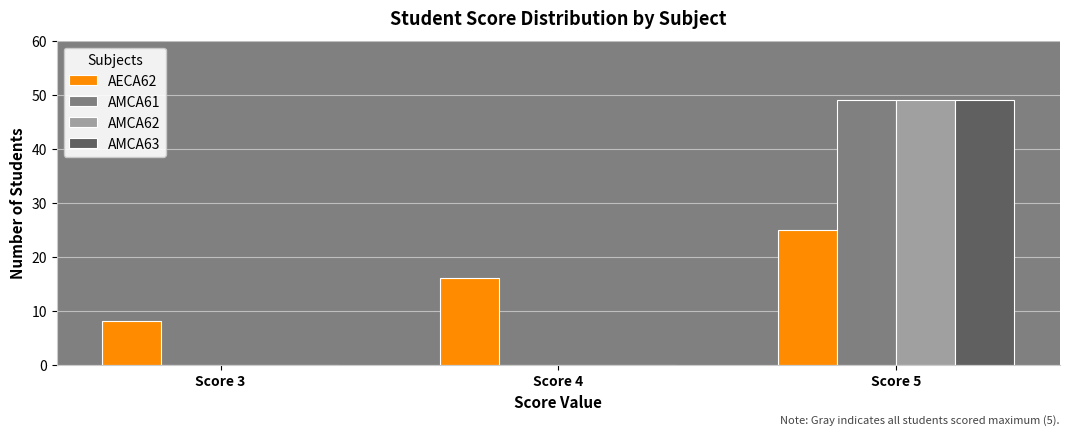

What is the sum of all AMCA63 values?

49